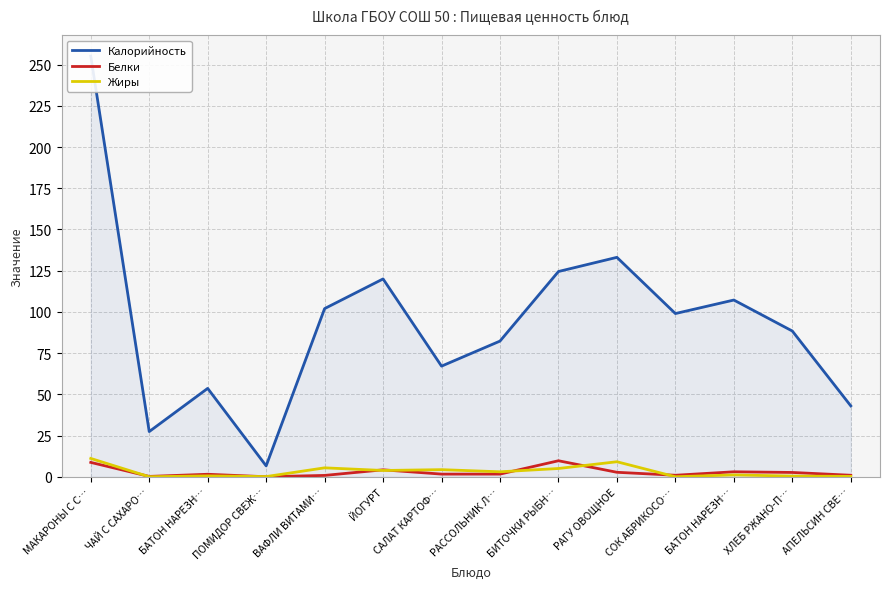

Read the Белки value at АПЕЛЬСИН СВЕ….

0.9